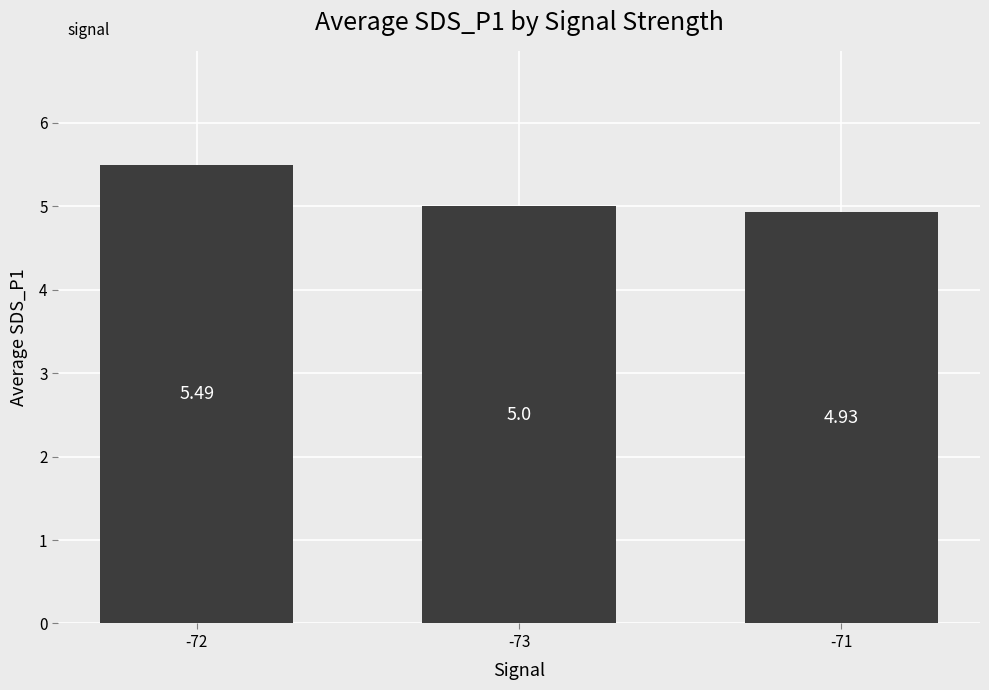

How many data points are less than 5?

1